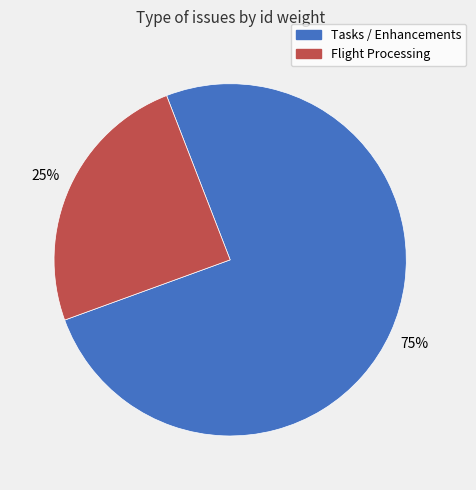

How many segments does this pie chart have?

2